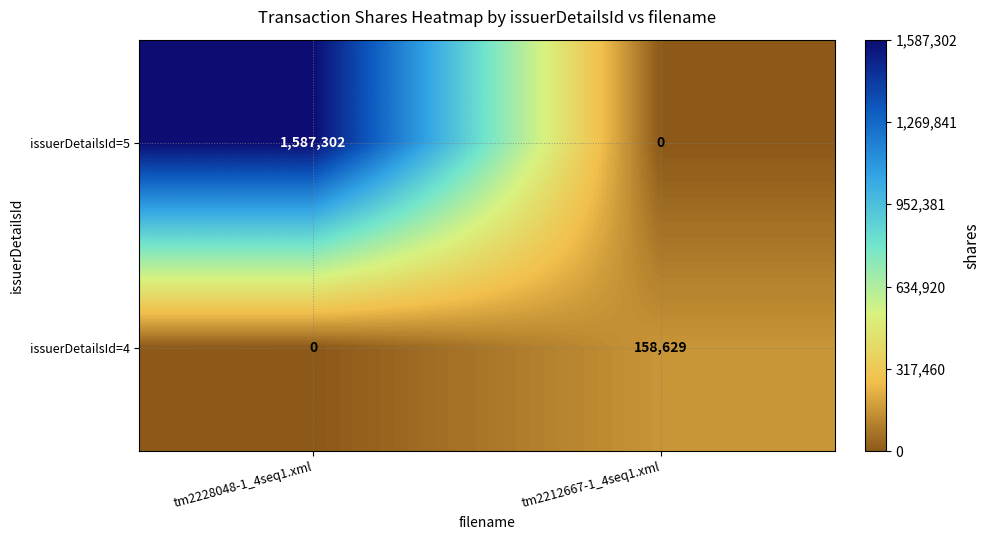

Is it true that issuerDetailsId=5 equals 905531 at tm2228048-1_4seq1.xml?

False